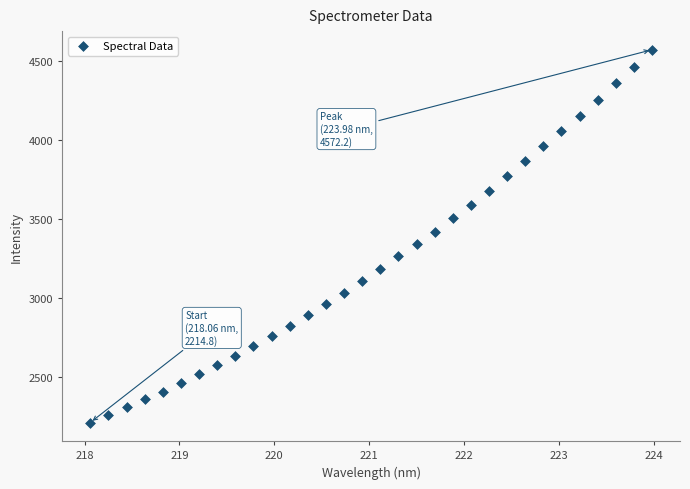

What is the range of X values (max minus min)?

5.9